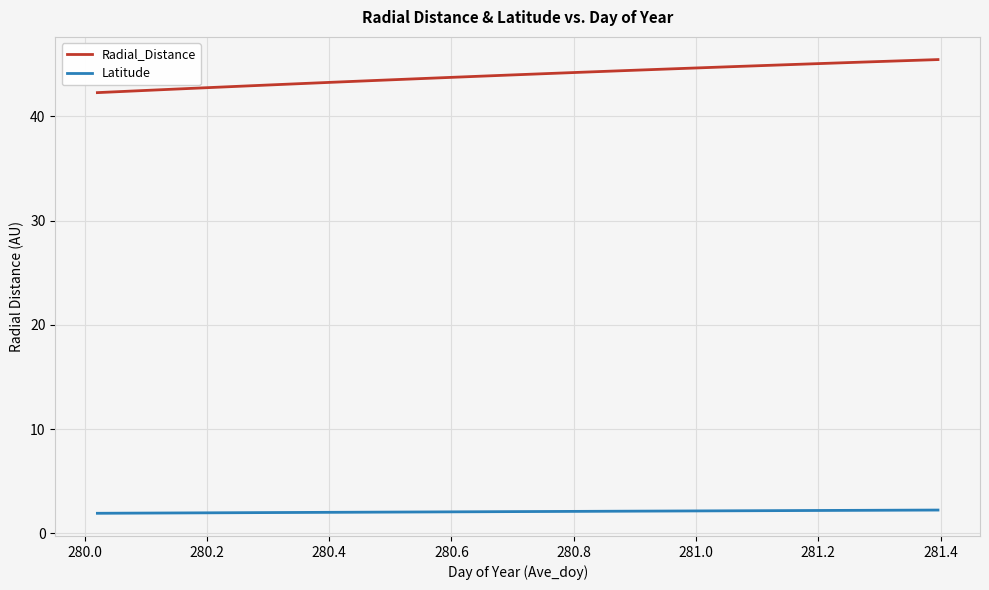

What is the smallest value displayed?

1.9